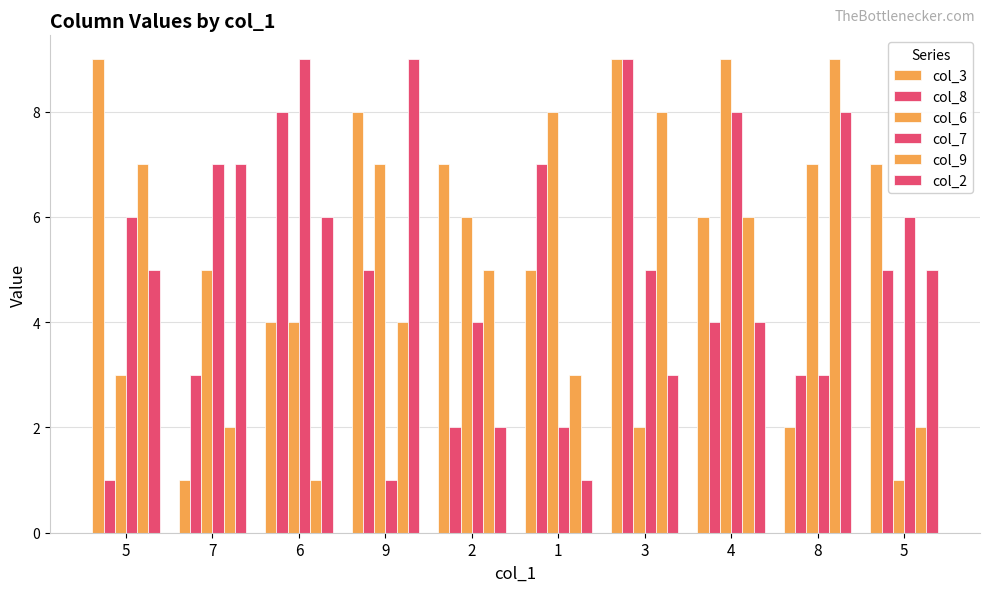

Does the chart contain stacked bars?

No